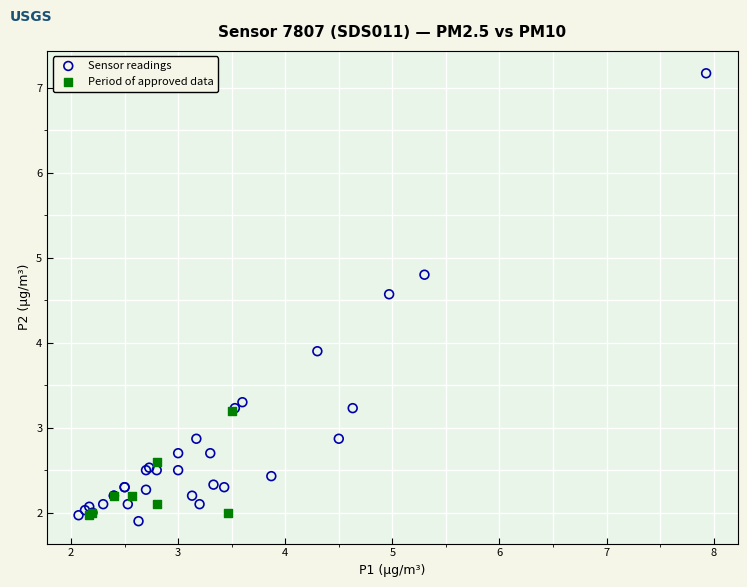

What are all the series names shown in the legend?

Sensor readings, Period of approved data